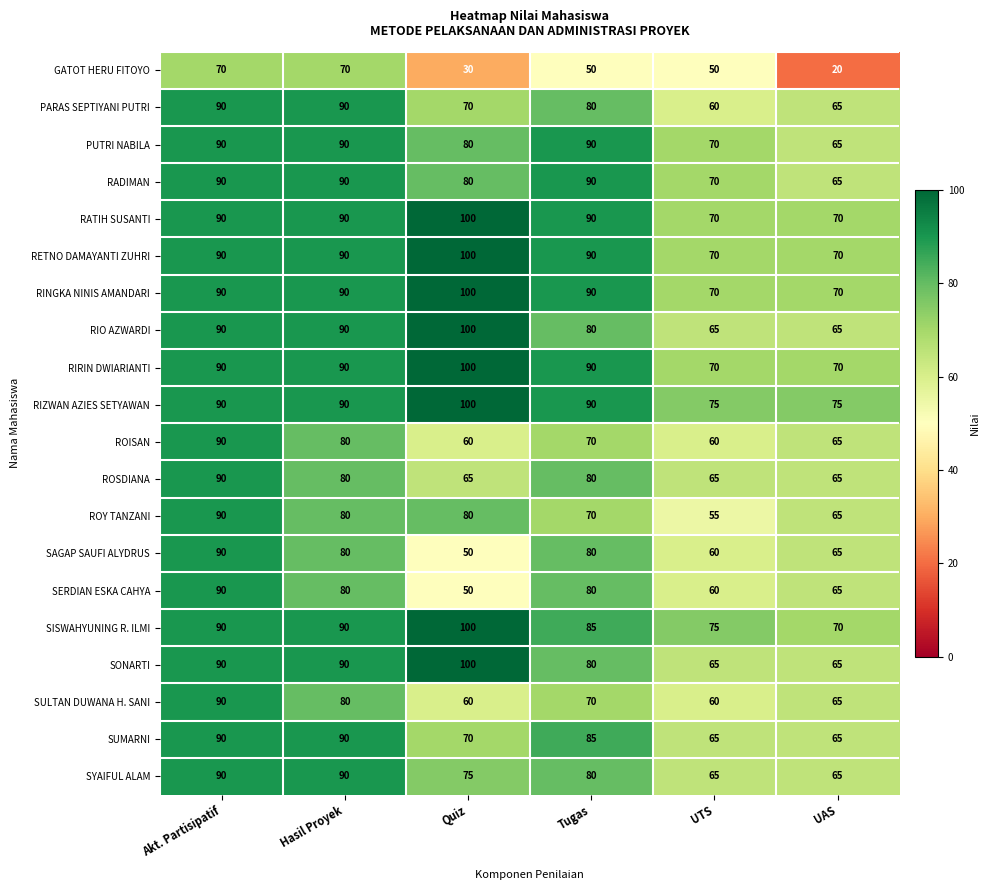

What is the smallest value displayed?

20